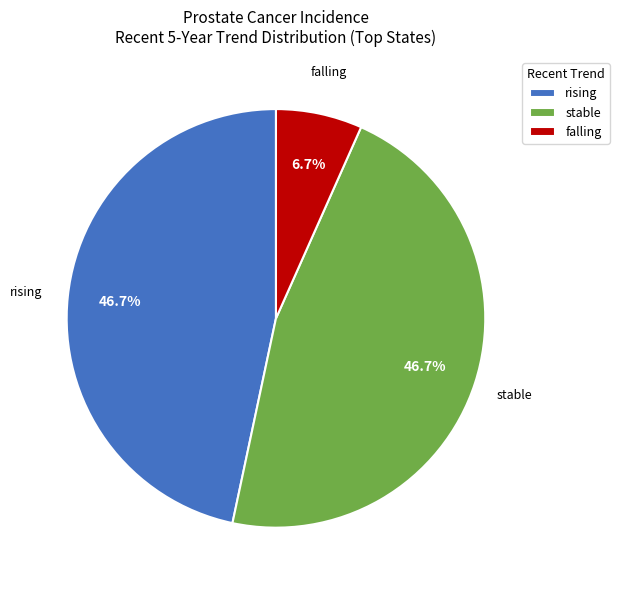

Is rising the majority of the pie?

No